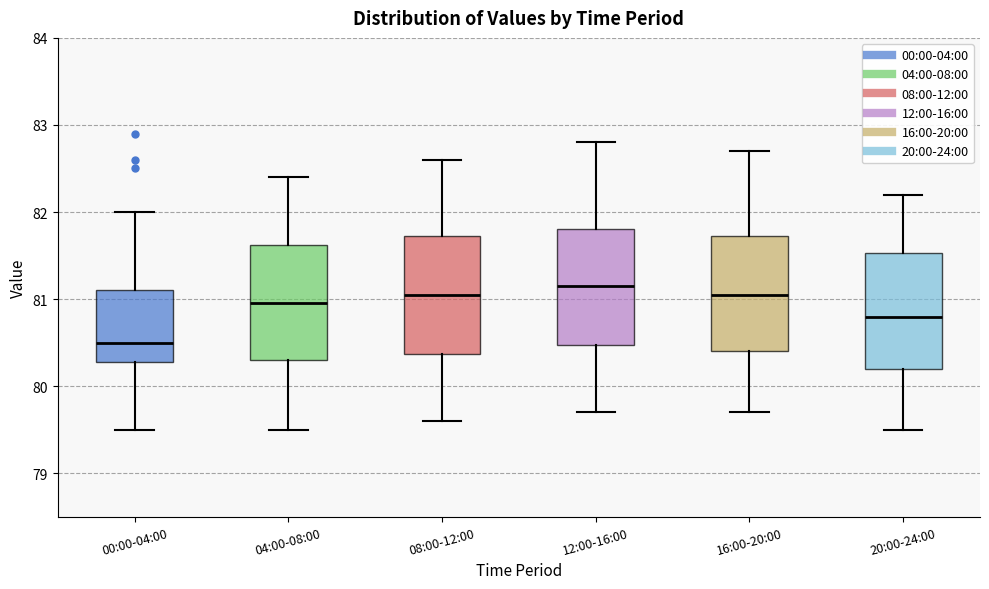

Reading left to right, transcribe this box plot: for each box, give where its median line is, the range the box spans, and where its two whiskers end, as read against the y-axis. The values are not printed on the chart, so give them approximately, as read against the axis.

00:00-04:00: median 80.5, box 80.3 to 81.1, whiskers 79.5 to 82.0
04:00-08:00: median 81.0, box 80.3 to 81.6, whiskers 79.5 to 82.4
08:00-12:00: median 81.1, box 80.4 to 81.7, whiskers 79.6 to 82.6
12:00-16:00: median 81.2, box 80.5 to 81.8, whiskers 79.7 to 82.8
16:00-20:00: median 81.1, box 80.4 to 81.7, whiskers 79.7 to 82.7
20:00-24:00: median 80.8, box 80.2 to 81.5, whiskers 79.5 to 82.2